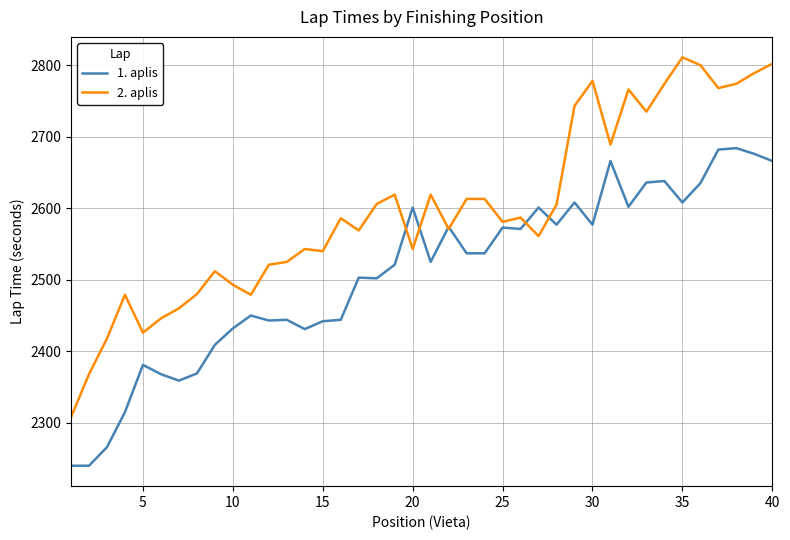

What is the smallest value displayed?

2240